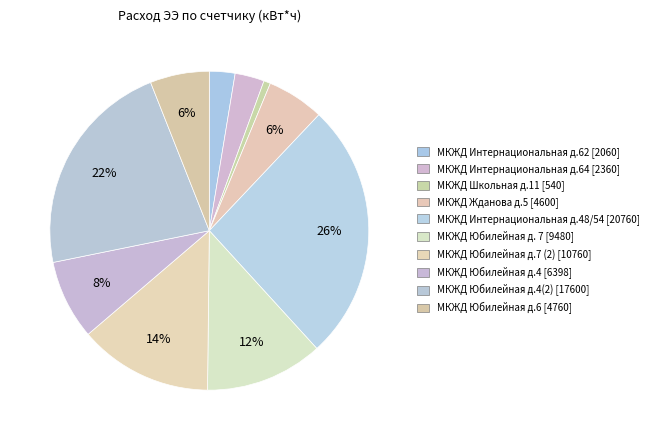

Count the number of slices in the pie.

10